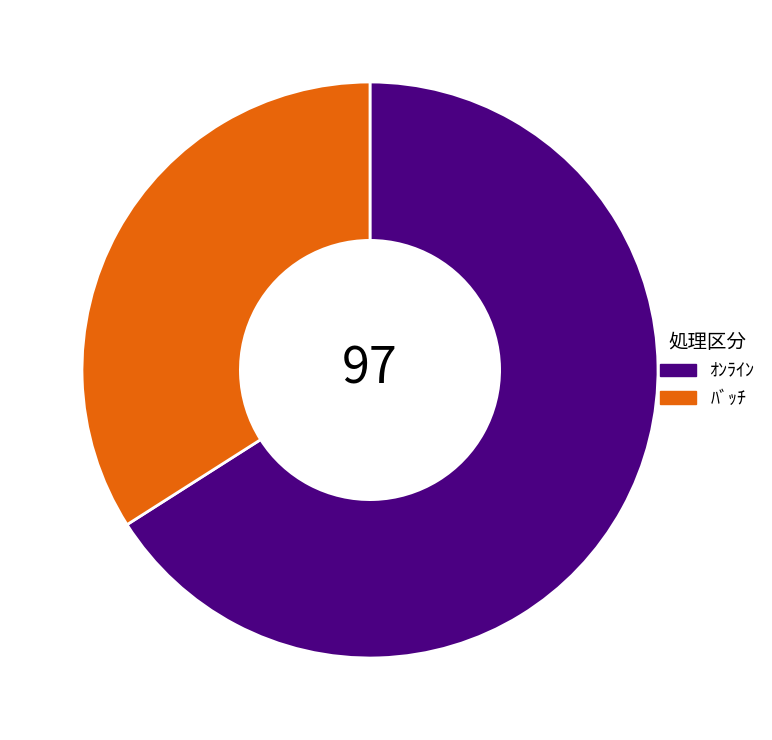

Rank the categories by value from lowest to highest.

ﾊﾞｯﾁ, ｵﾝﾗｲﾝ